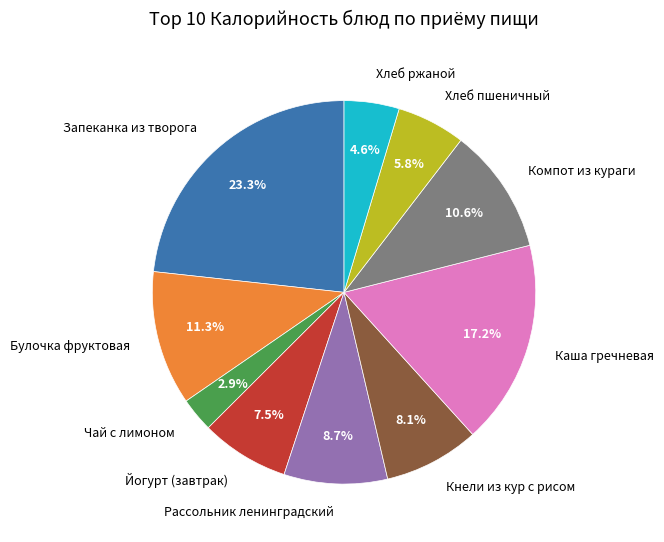

To the nearest percent, what is the difference between the largest and smallest slice percentages?

20%